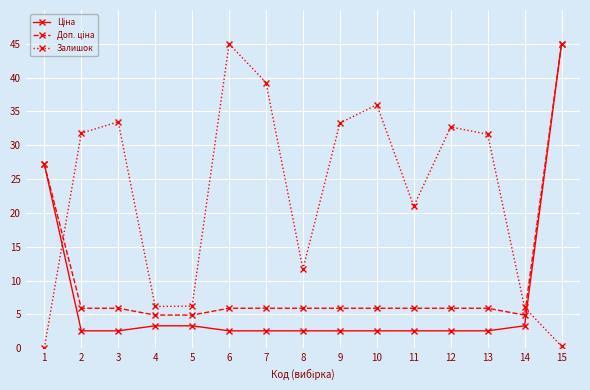

What is the greatest value displayed?

45.0